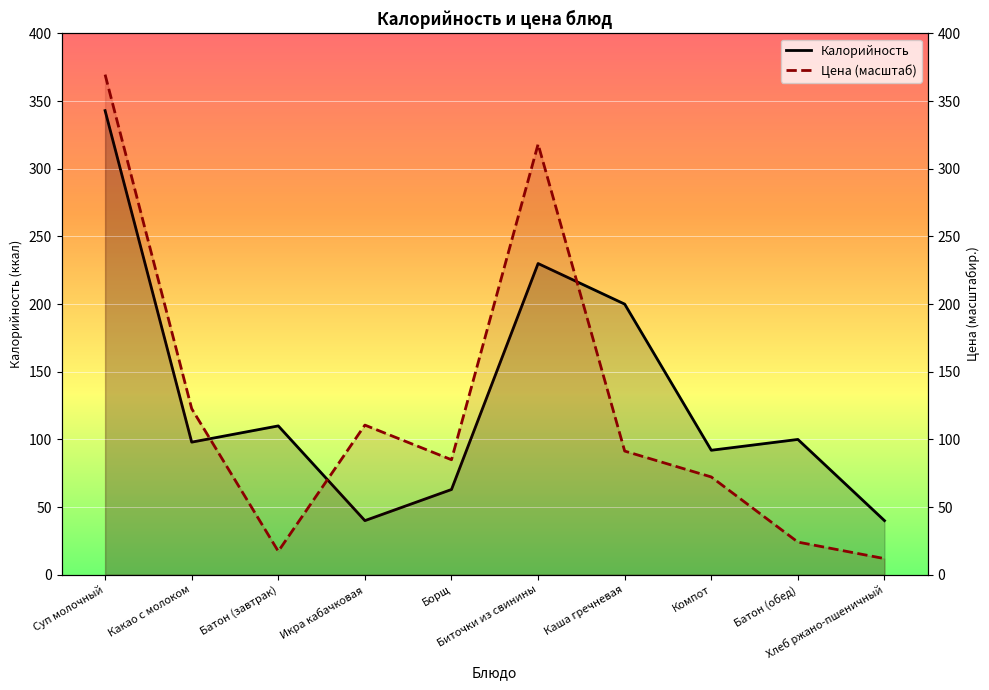

Reading left to right, transcribe all the data shown in this chart.

Калорийность: 343.0	98.0	110.0	40.0	63.0	230.0	200.0	92.0	100.0	40.0
Цена (масштаб): 369.6	122.7	17.3	110.6	85.0	318.2	91.4	72.3	24.1	11.9